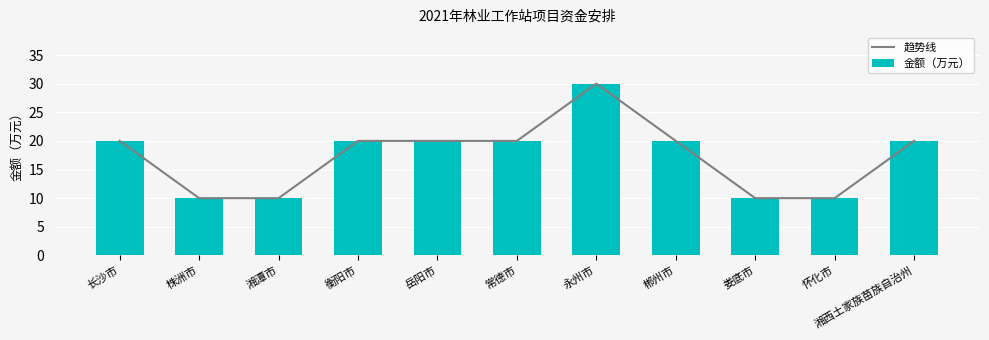

At which category is the sum across all series the highest?

永州市